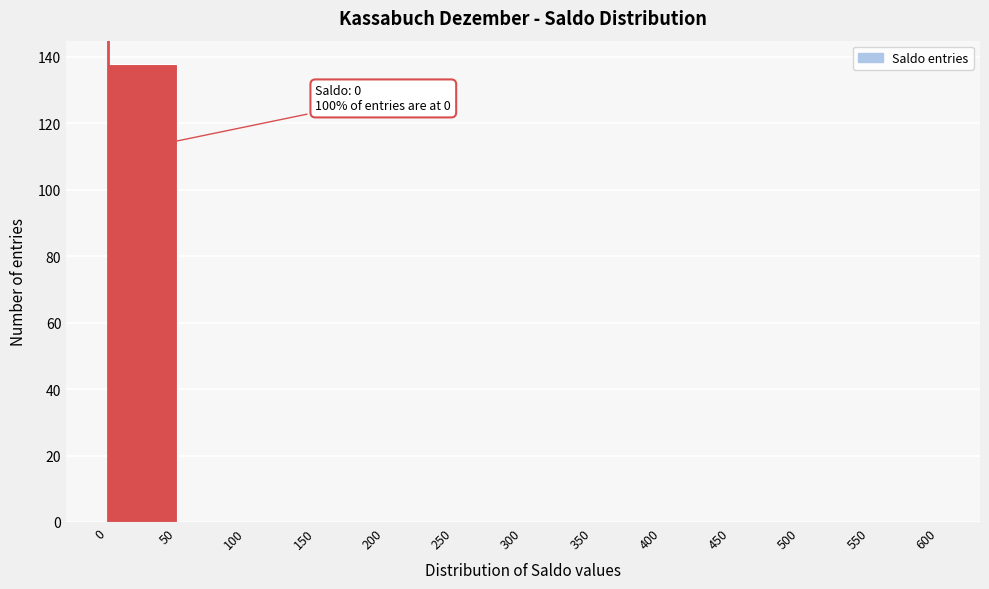

Over which range of the x-axis is the bar tallest?

0 to 50